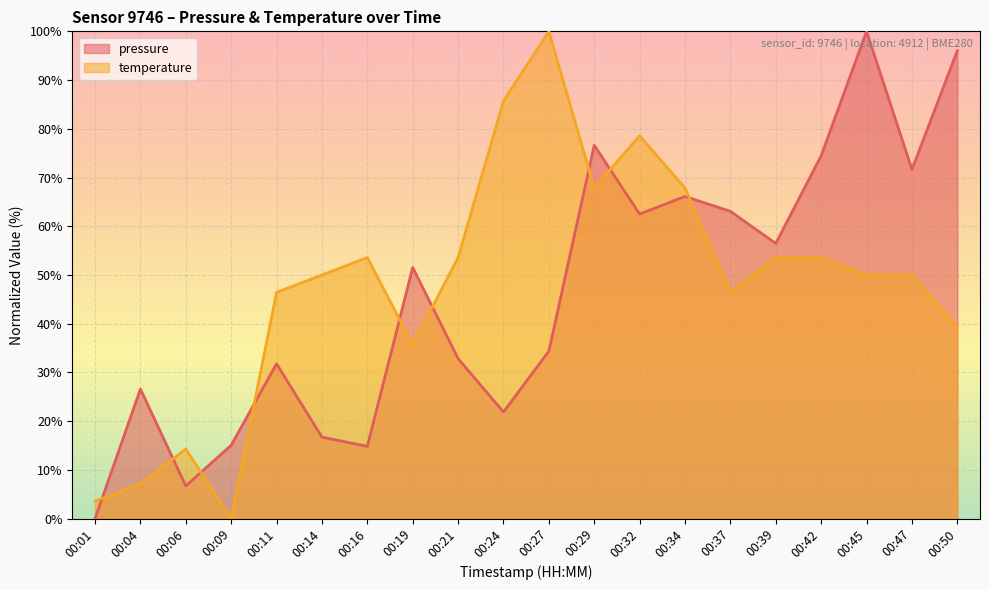

Where is temperature nearest to the value 50?

00:14